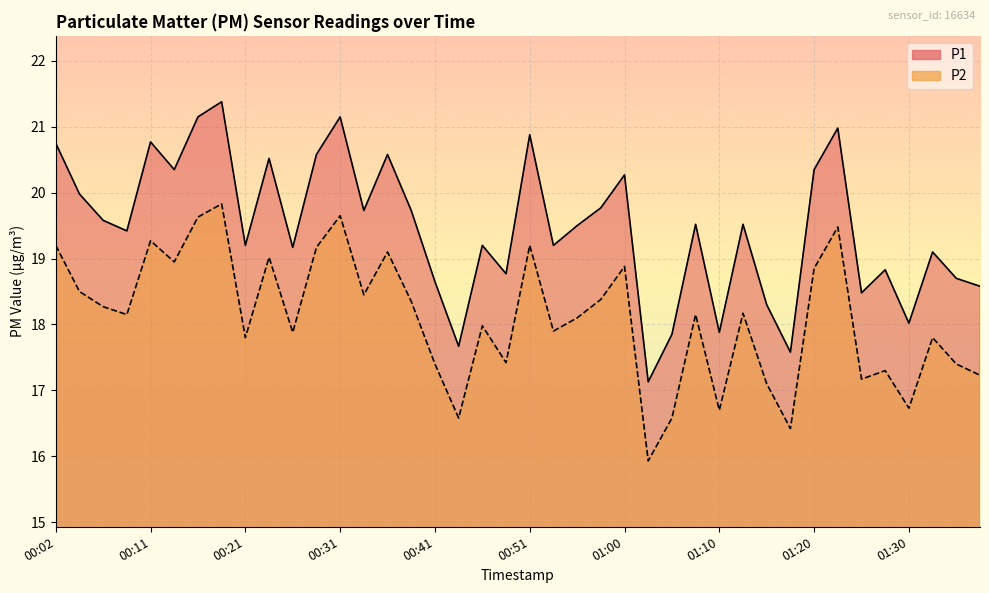

In P1, how many points are higher than both neighbors (excluding endpoints)?

13